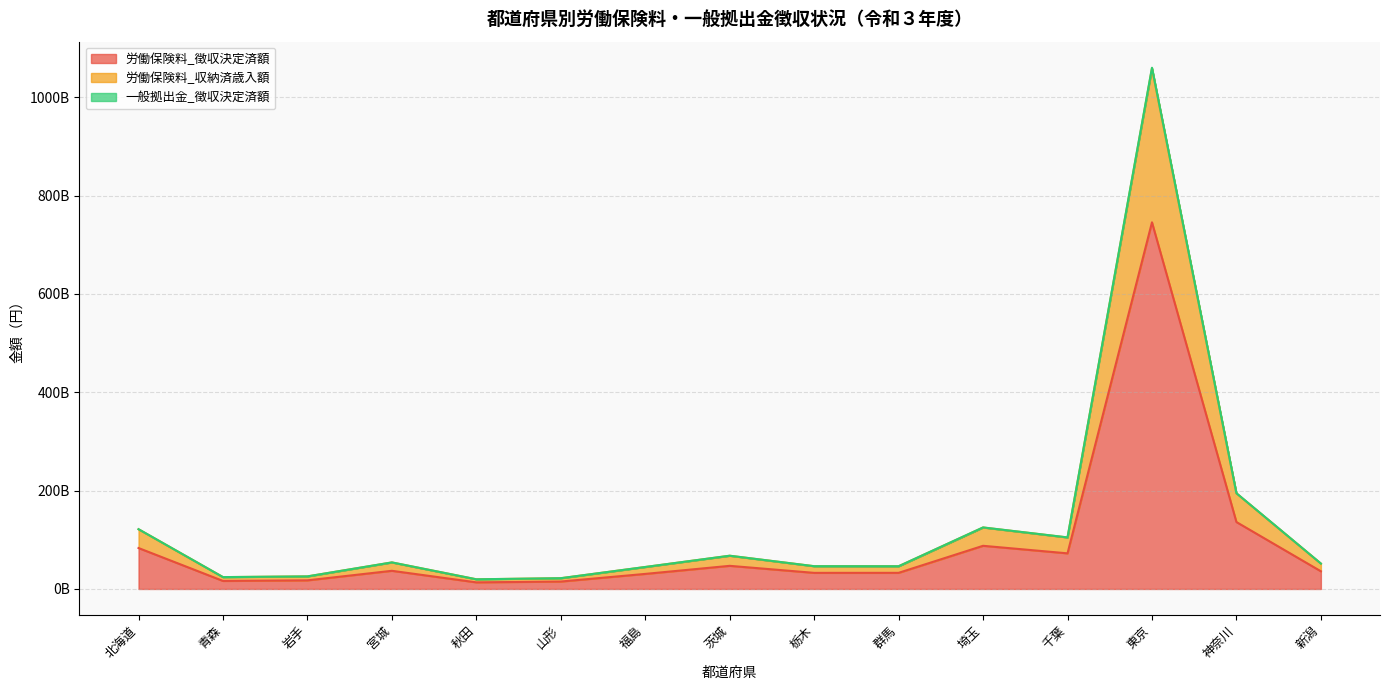

True or false: 労働保険料_徴収決定済額 and 労働保険料_収納済歳入額 cross at least once.

False